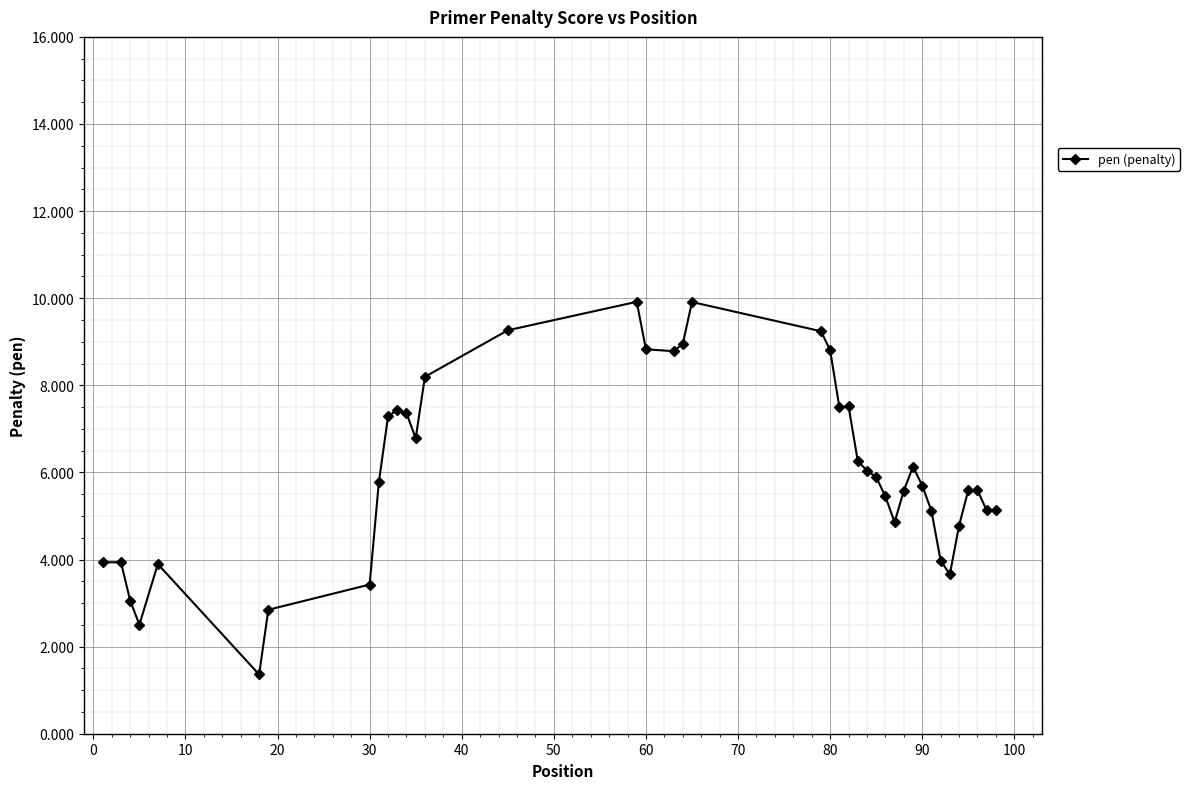

Count the number of data series in this chart.

1